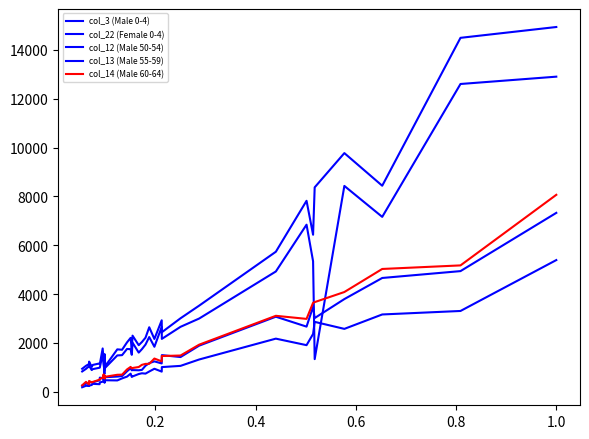

What is the lowest value of the col_13 (Male 55-59) series?

253